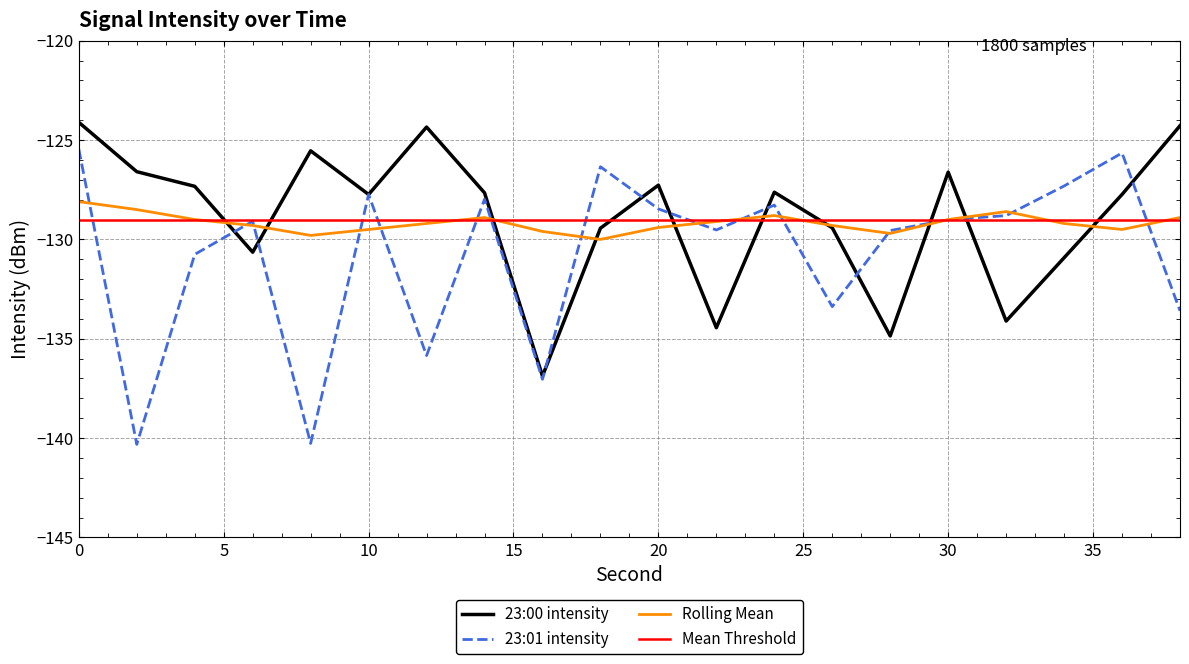

What is the sum of the 23:01 intensity values at 22 and 18?

-255.9